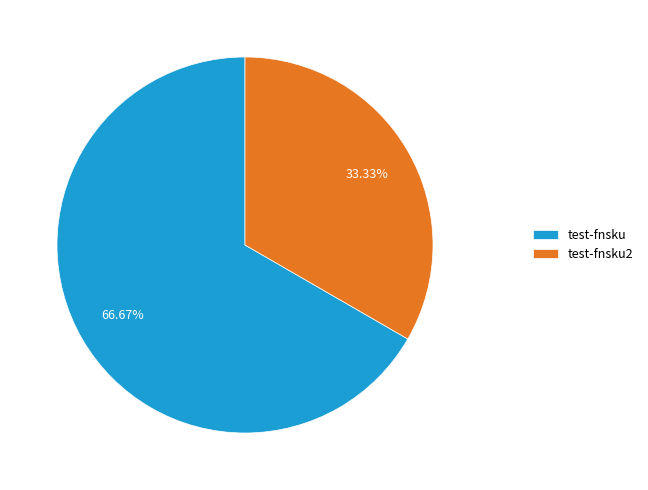

To the nearest percent, what is the difference between the test-fnsku and test-fnsku2 slice percentages?

33%